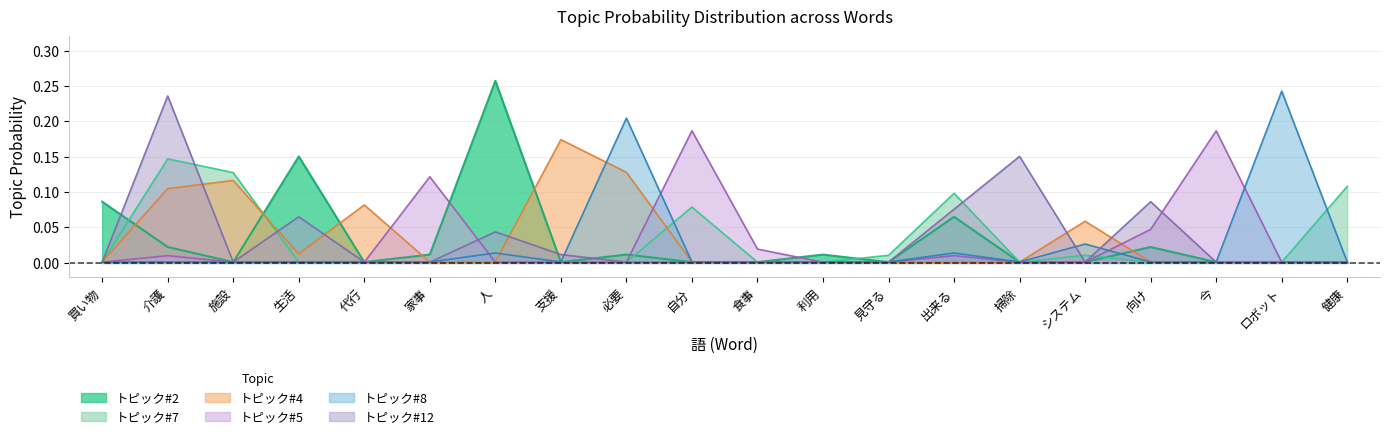

What is the difference between the maximum and minimum values in the トピック#5 series?

0.2